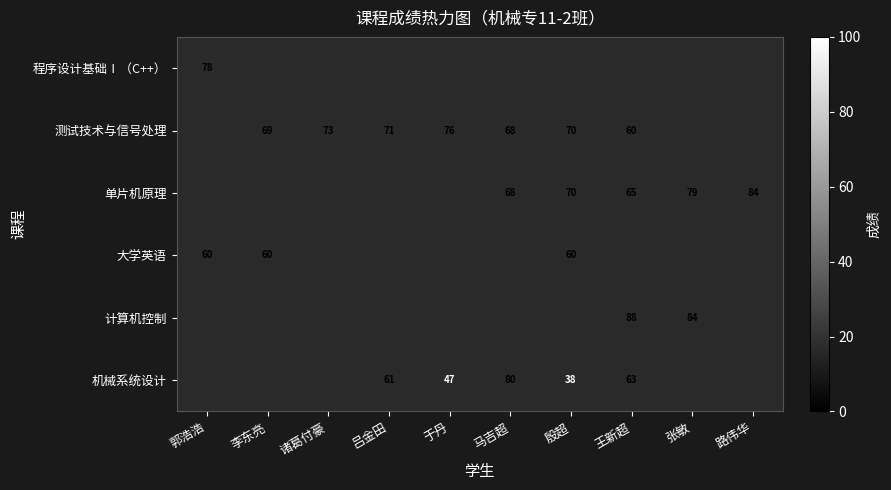

True or false: 大学英语 has a value of 20.0 at 郭浩浩.

False